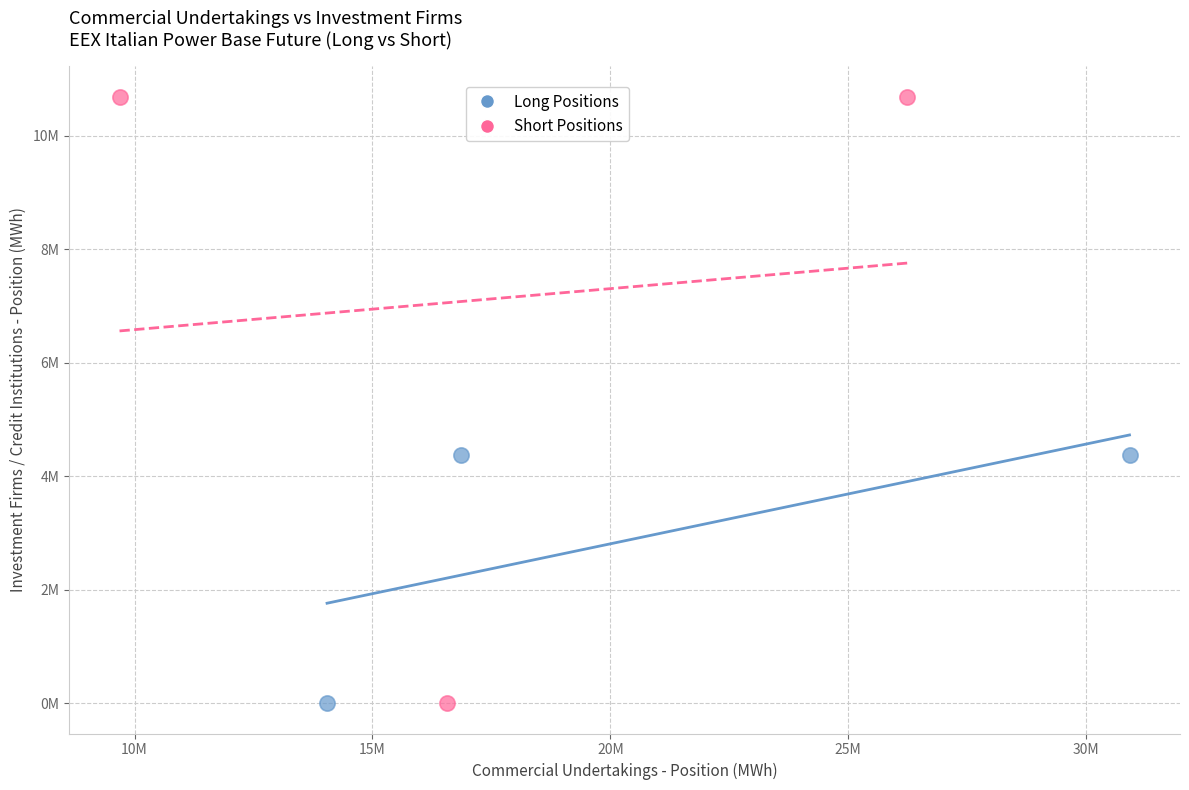

Which series contains the highest Y value?

Short Positions